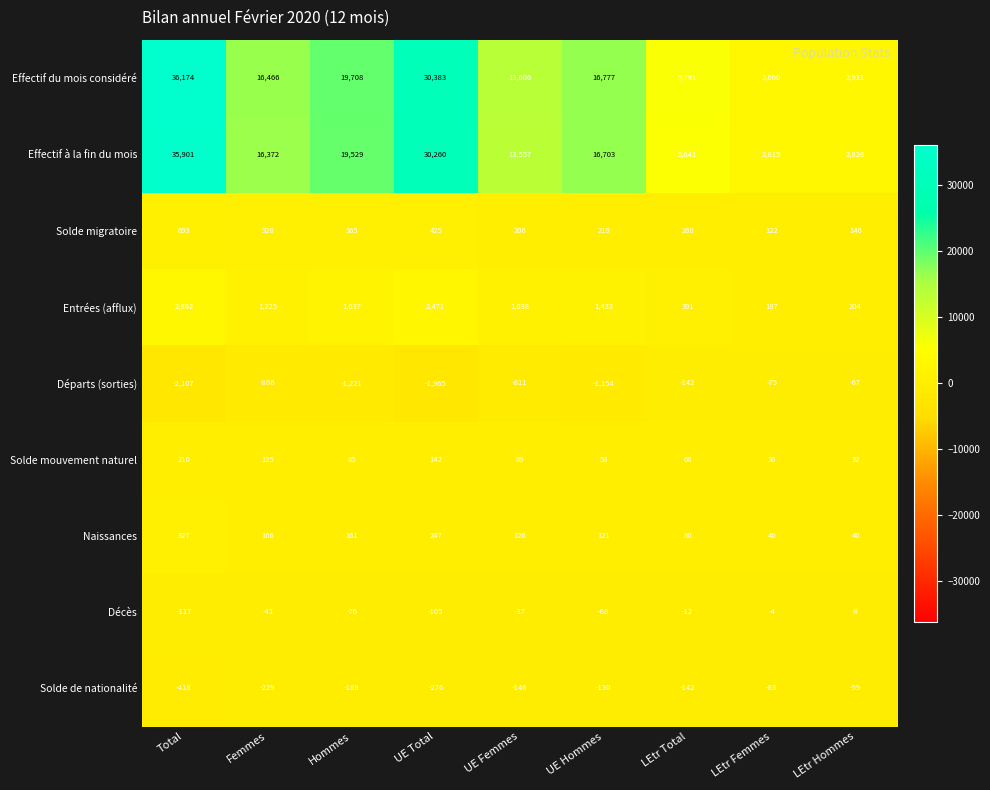

Count the number of categories in the chart.

9